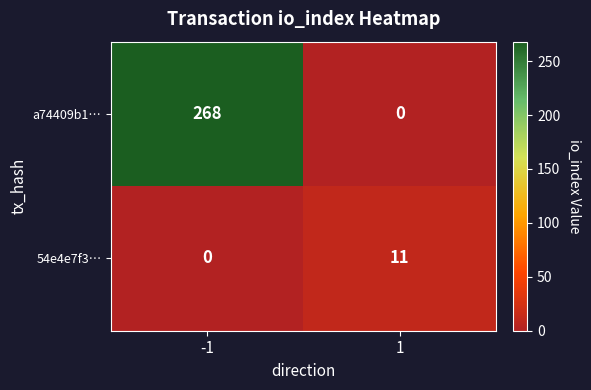

Rank the series by their average value, from highest to lowest.

a74409b1…, 54e4e7f3…